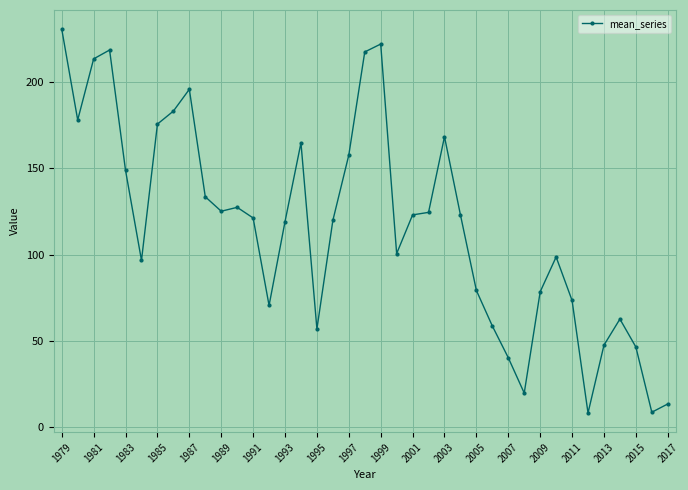

True or false: there are more than 0 points higher than both neighbors.

True